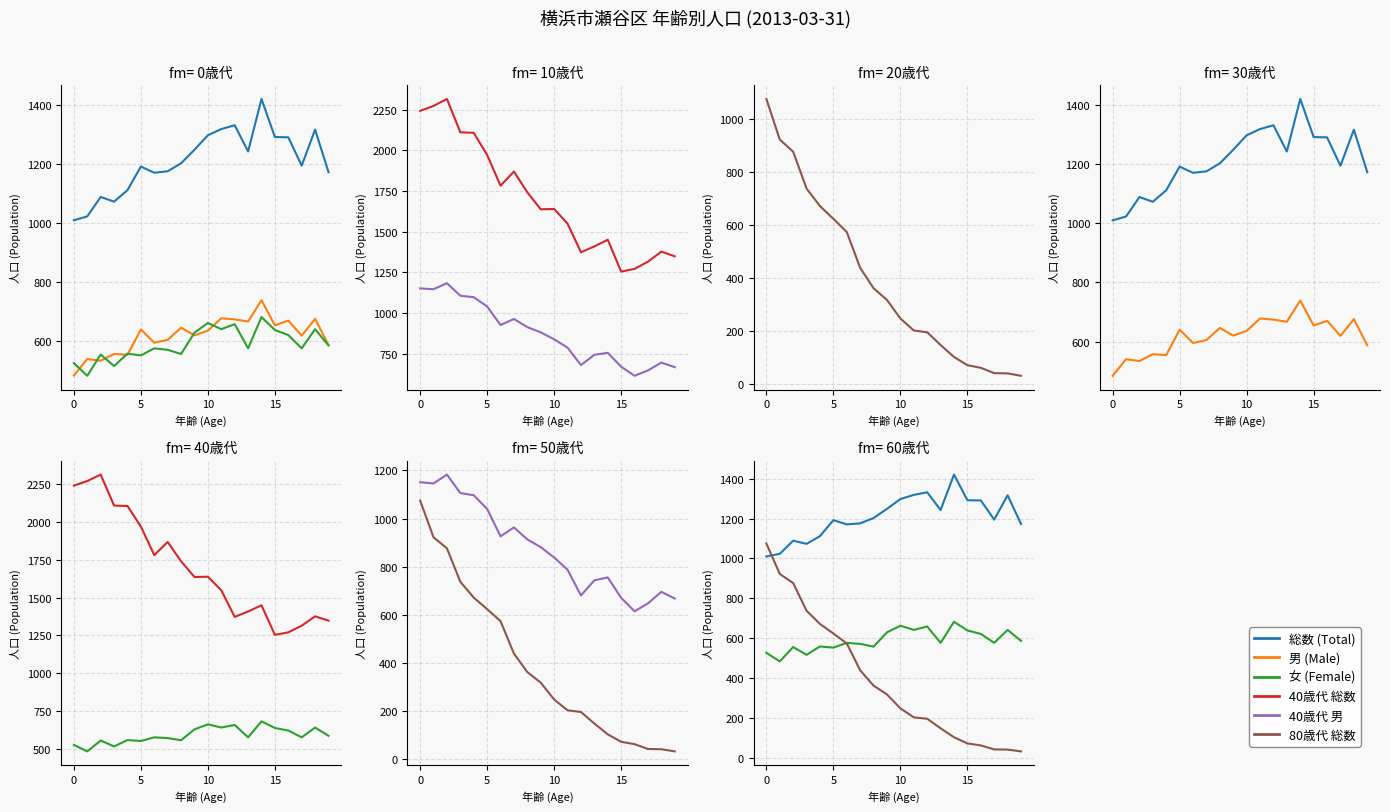

What is the average value of the 総数 (Total) series?

1209